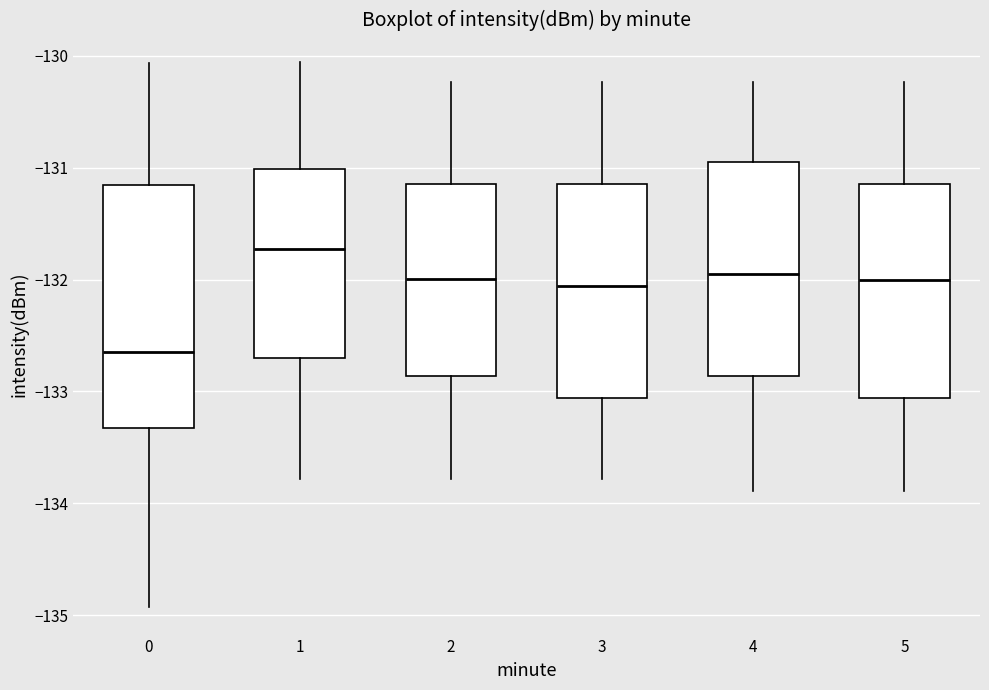

Reading left to right, transcribe this box plot: for each box, give where its median line is, the range the box spans, and where its two whiskers end, as read against the y-axis. The values are not printed on the chart, so give them approximately, as read against the axis.

0: median -132.6, box -133.3 to -131.2, whiskers -134.9 to -130.1
1: median -131.7, box -132.7 to -131.0, whiskers -133.8 to -130.1
2: median -132.0, box -132.9 to -131.1, whiskers -133.8 to -130.2
3: median -132.1, box -133.1 to -131.1, whiskers -133.8 to -130.2
4: median -131.9, box -132.9 to -130.9, whiskers -133.9 to -130.2
5: median -132.0, box -133.1 to -131.1, whiskers -133.9 to -130.2